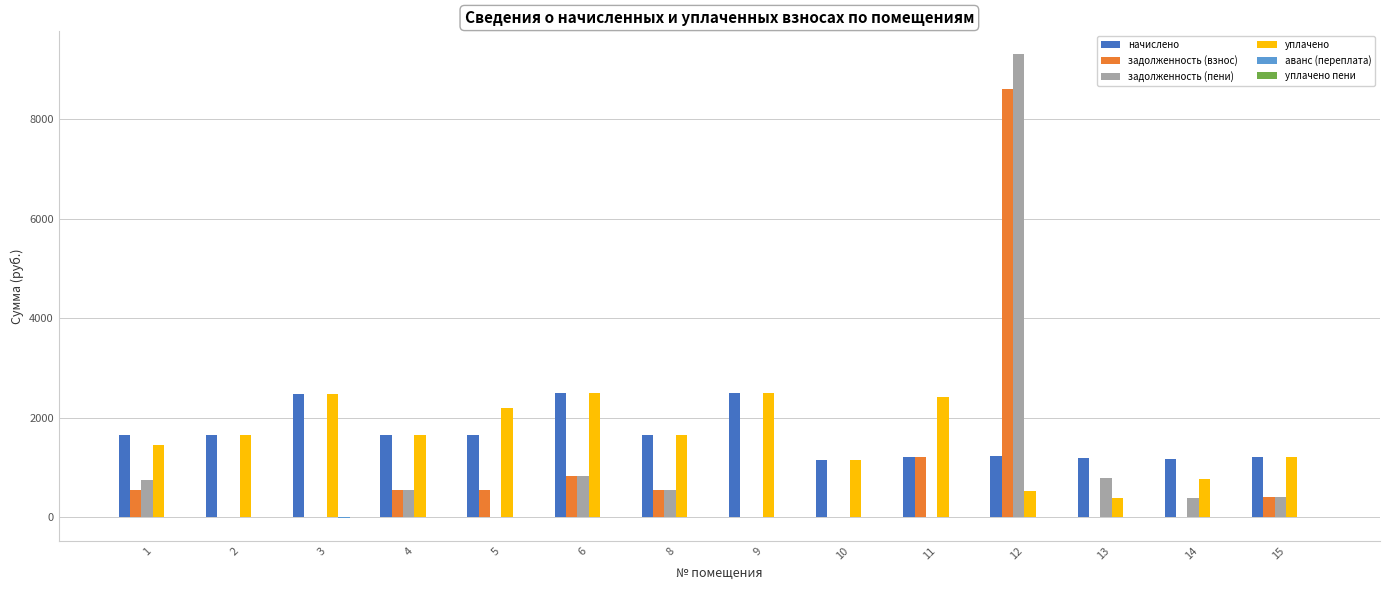

Which series changed the most between 10 and 11?

уплачено